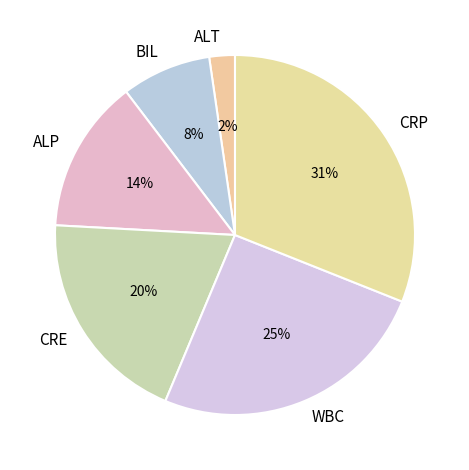

To the nearest percent, what is the difference between the WBC and ALT slice percentages?

23%